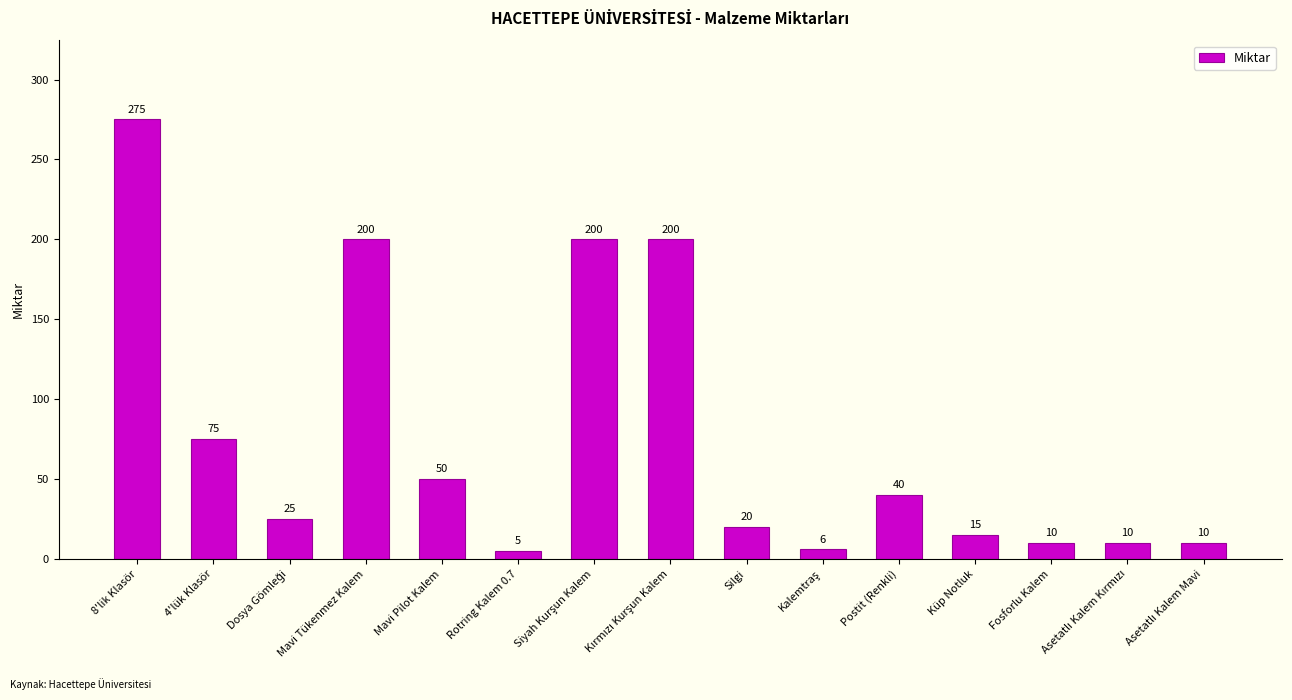

Between Mavi Pilot Kalem and Mavi Tükenmez Kalem, which is larger?

Mavi Tükenmez Kalem